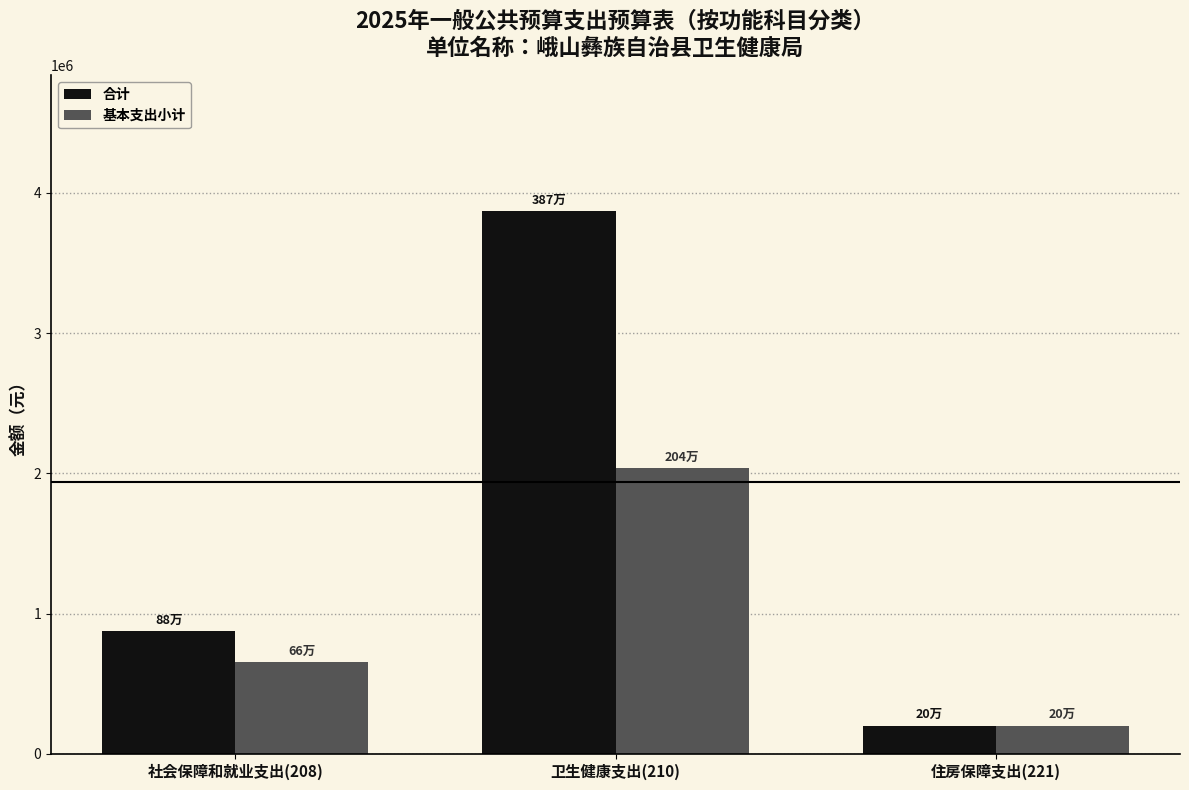

What are all the series names shown in the legend?

合计, 基本支出小计